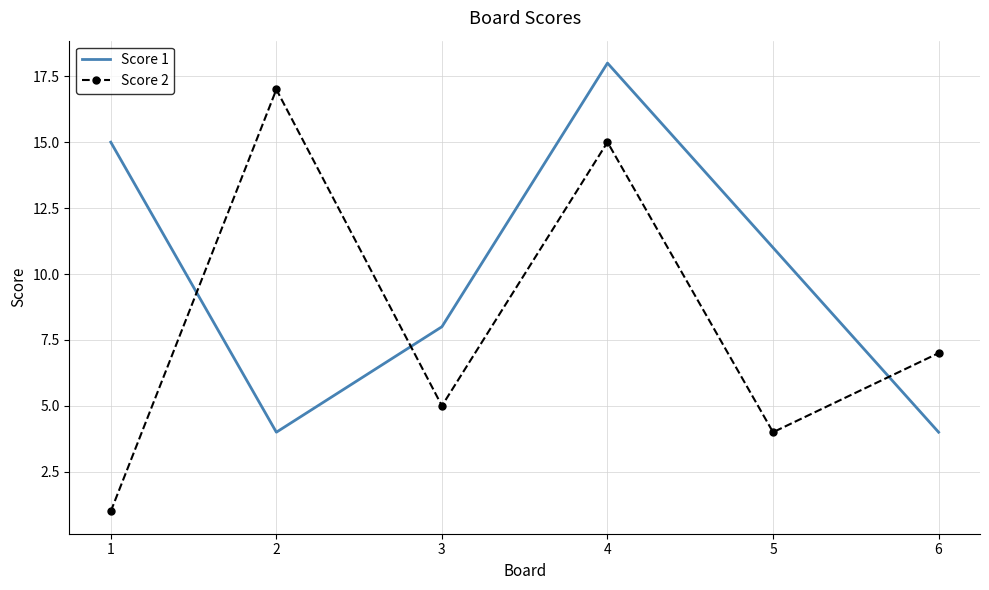

What is the maximum value for Score 2?

17